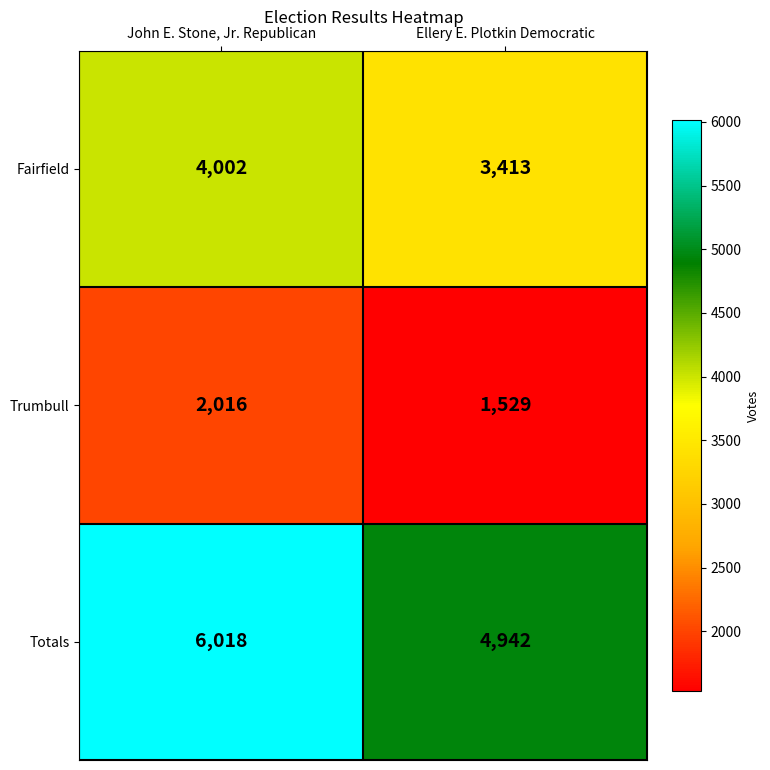

The Fairfield series shows 4002 at John E. Stone, Jr. Republican. True or false?

True